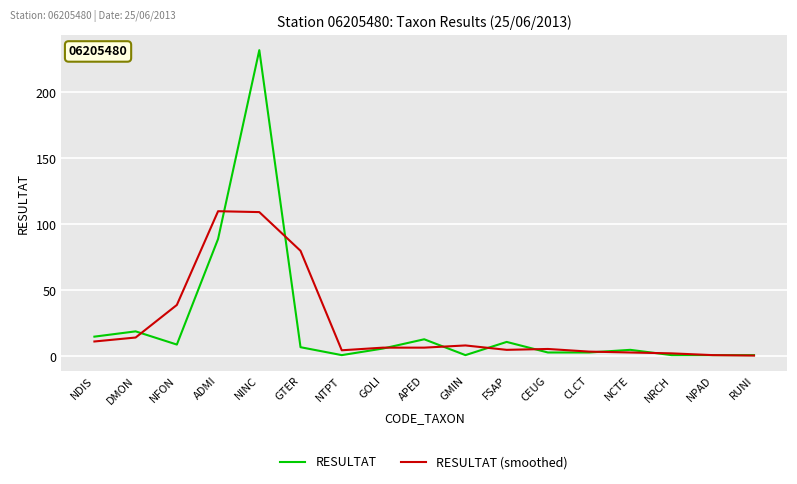

List the series in order of their peak value, highest first.

RESULTAT, RESULTAT (smoothed)